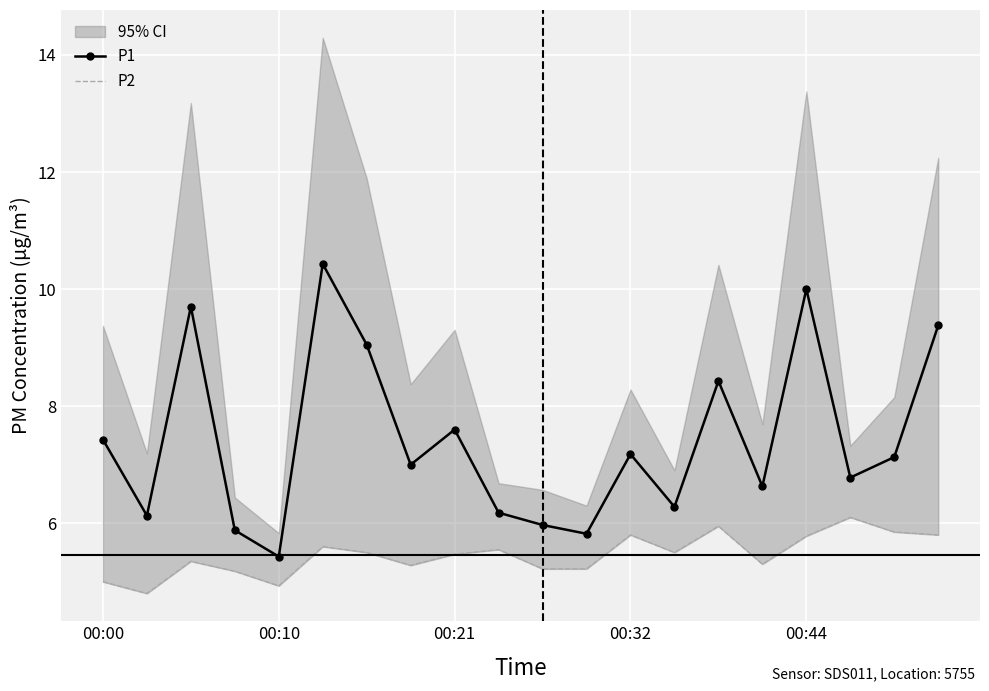

Between 18 and 11, which is larger?

18